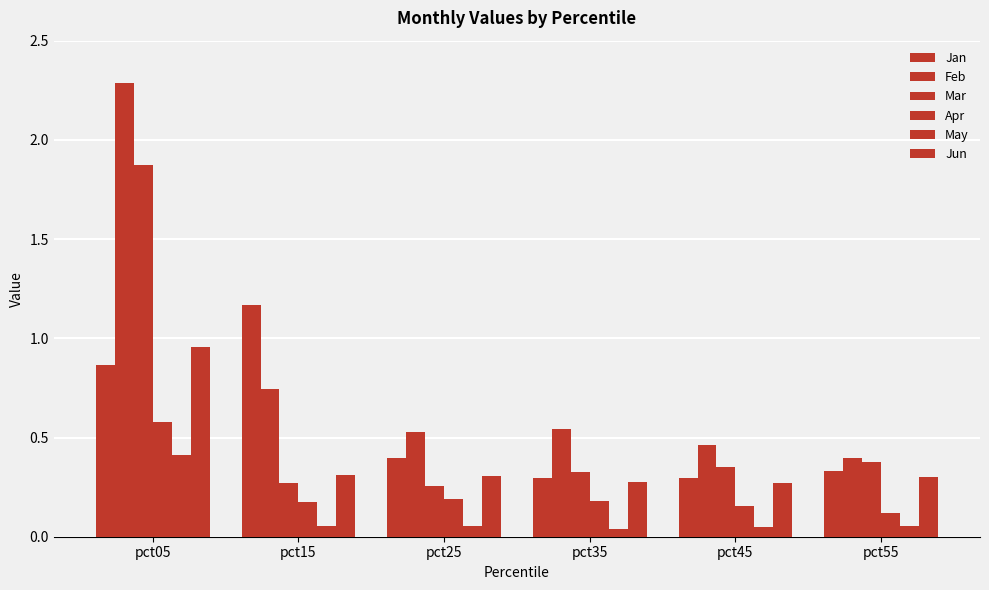

What is the difference between the maximum and second lowest values in the Jun series?

0.7